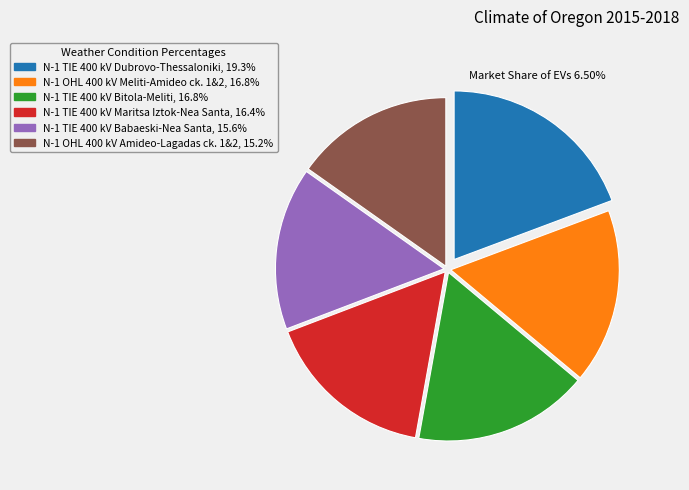

Combined, do N-1 TIE 400 kV Bitola-Meliti, 16.8% and N-1 TIE 400 kV Maritsa Iztok-Nea Santa, 16.4% account for over 50%?

No